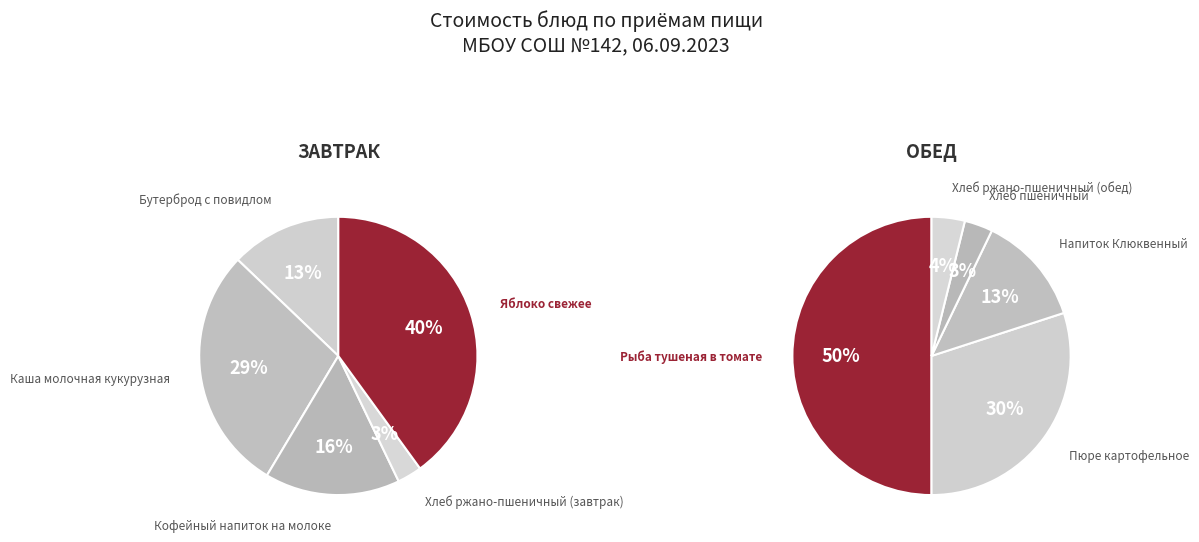

Rank the series at Яблоко свежее from highest to lowest value.

Завтрак, Обед